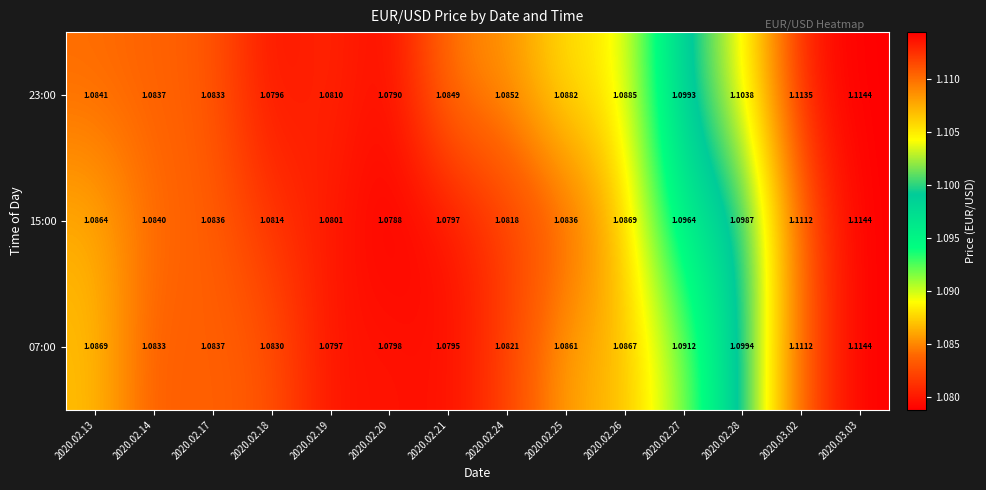

Which series has the widest spread of values?

15:00